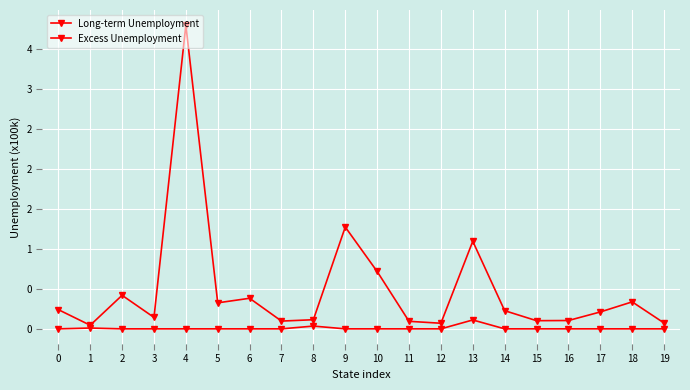

Which series changed the most between 8 and 14?

Long-term Unemployment